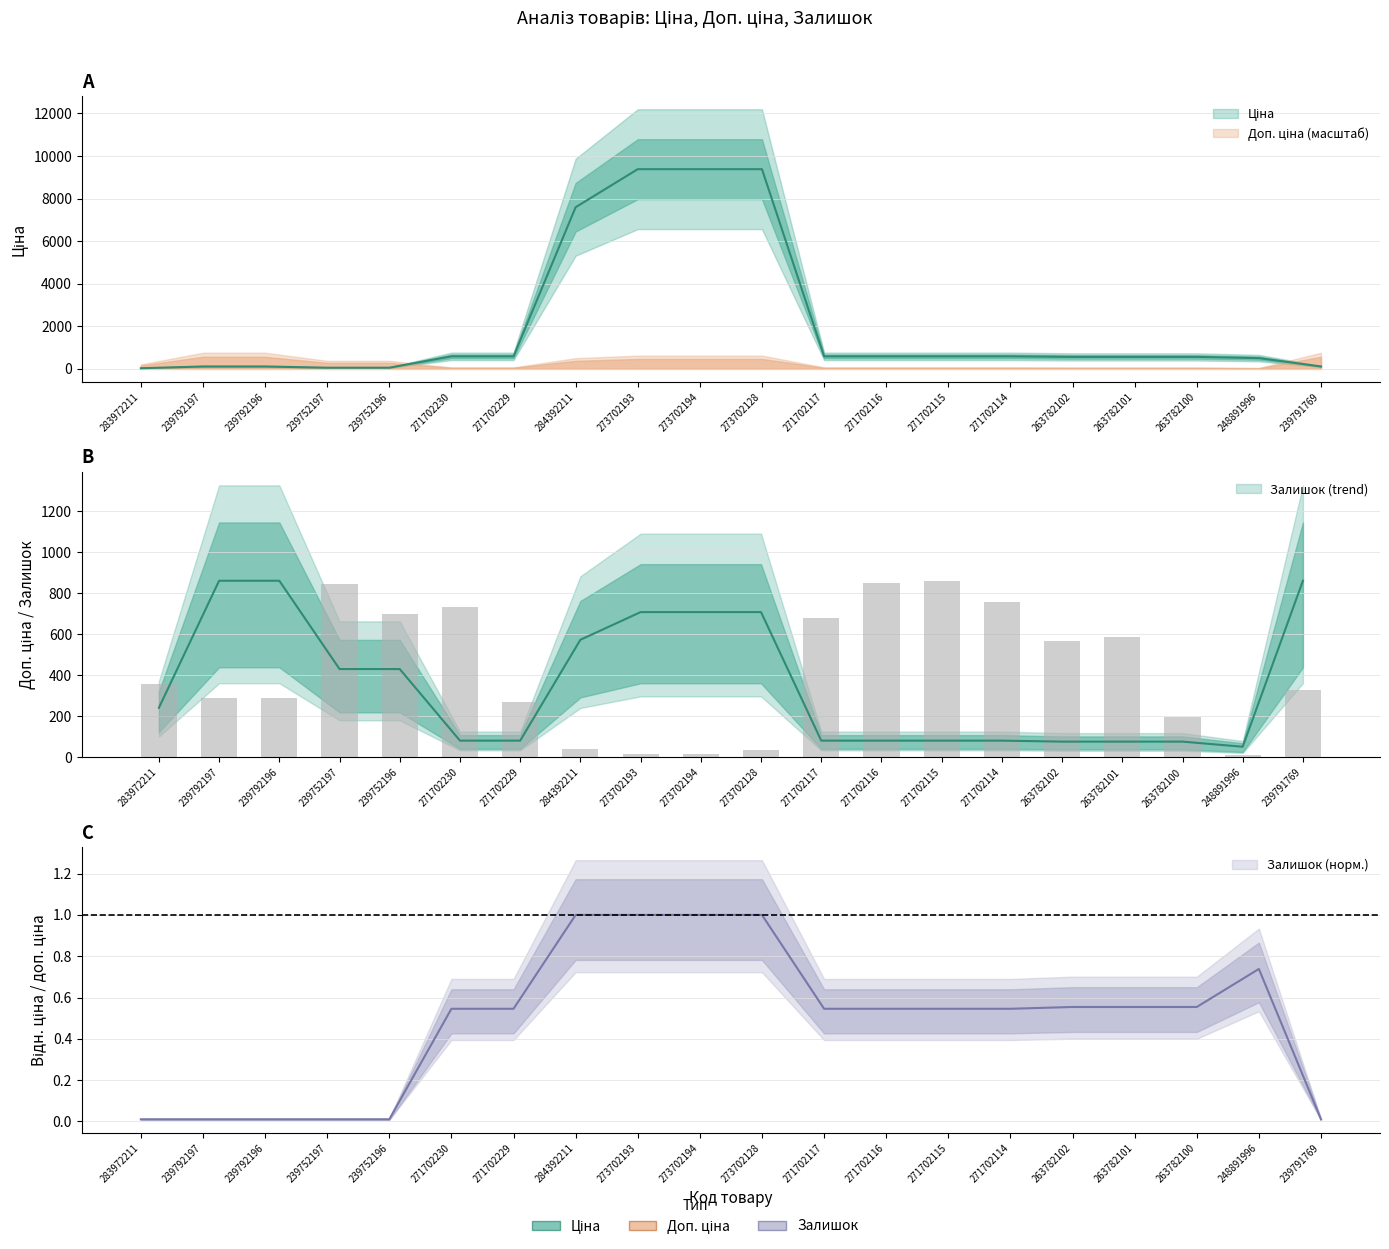

What is the difference between the second highest and minimum values in the Залишок series?

839.0